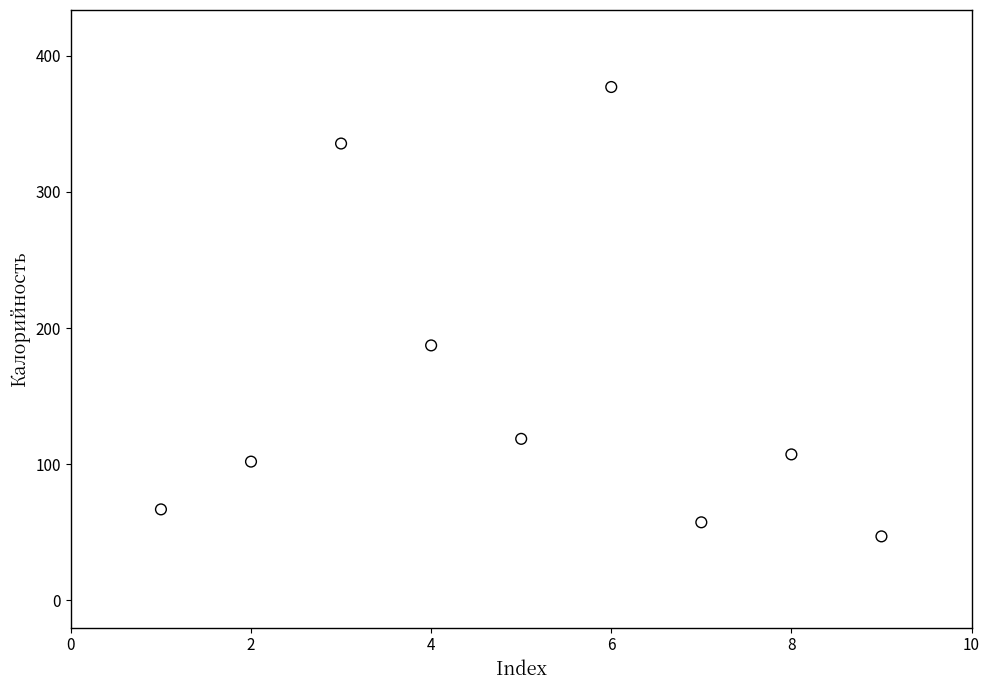

What Y value in the scatter plot is closest to 212?

187.2